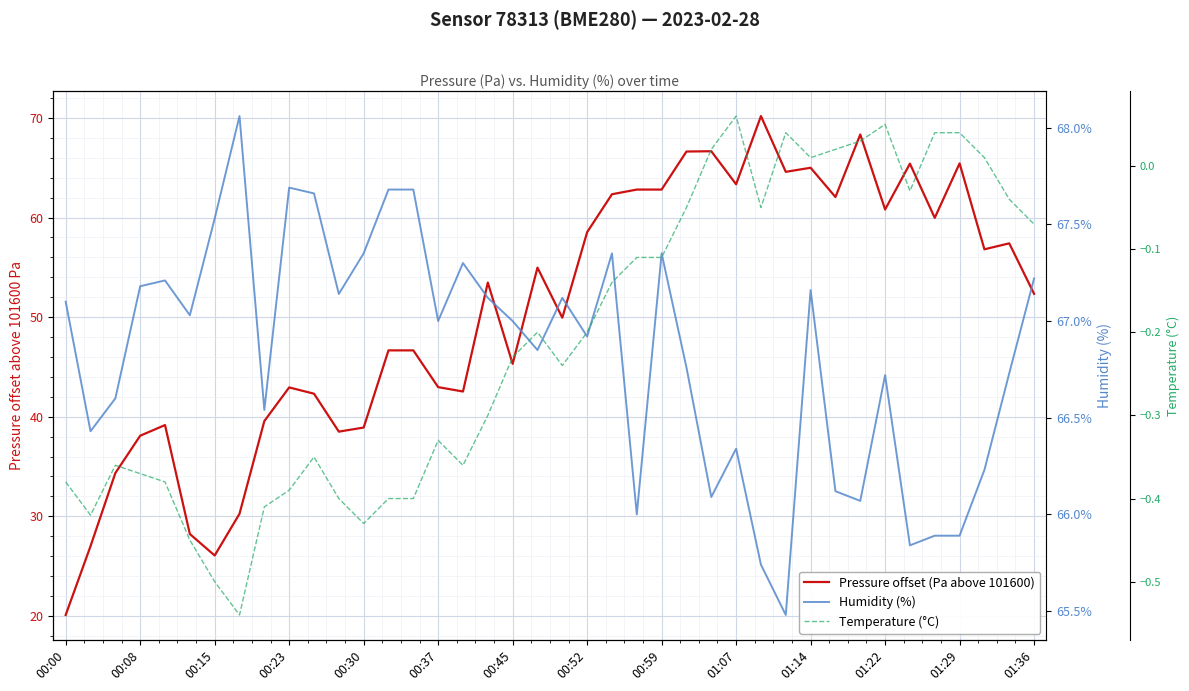

True or false: Humidity (%) and Temperature (°C) intersect in this chart.

False